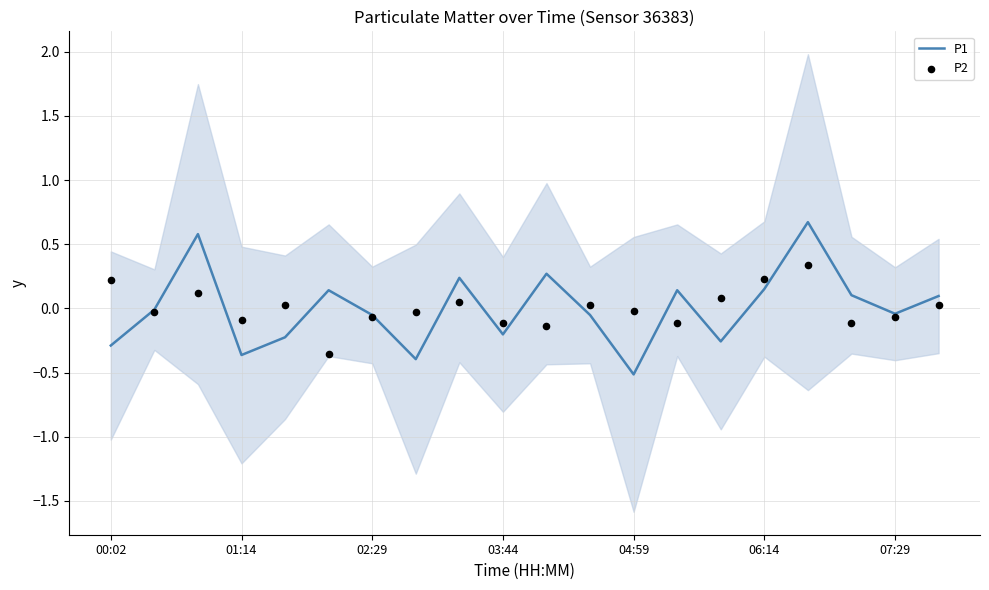

What is the lowest value of the P1 series?

-0.5